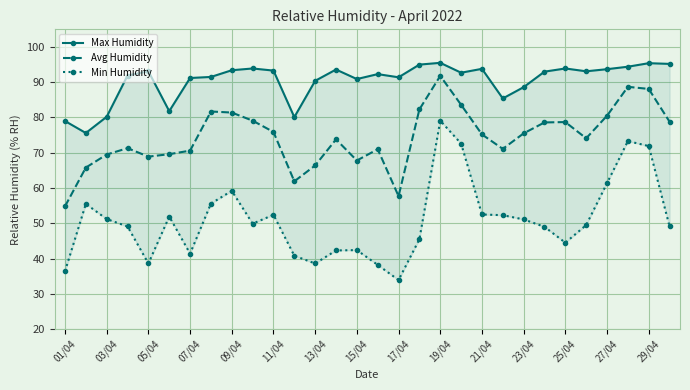

In Avg Humidity, how many points are higher than both neighbors (excluding endpoints)?

7